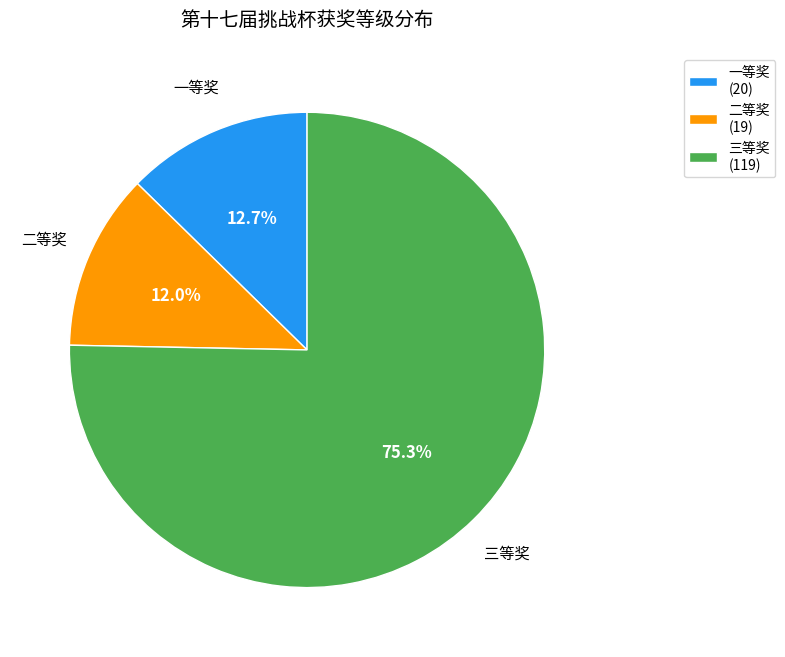

Combined, what portion of the pie is 二等奖 (19) and 三等奖 (119)?

87.3%